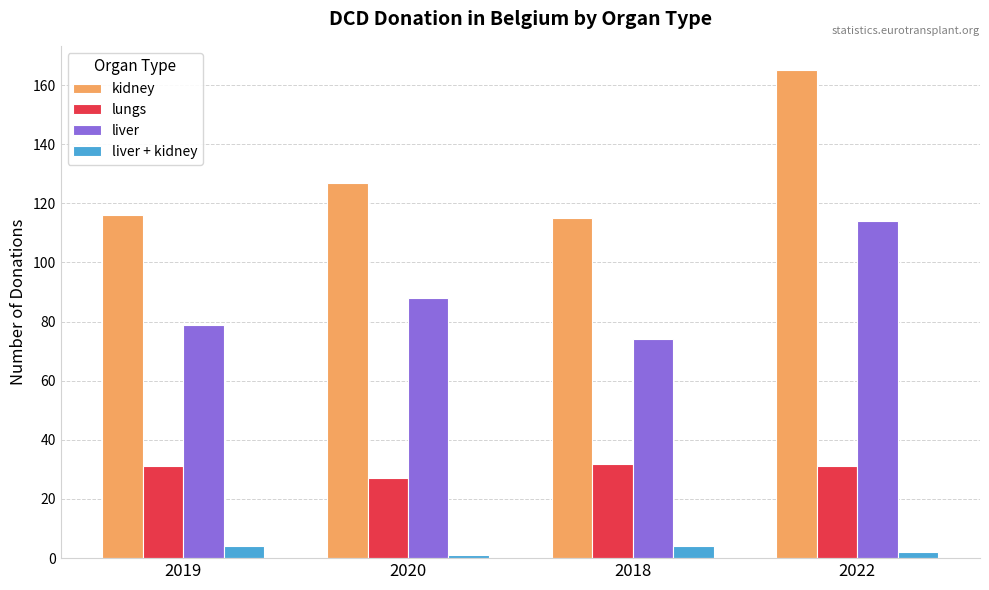

Rank the series by their average value, from lowest to highest.

liver + kidney, lungs, liver, kidney